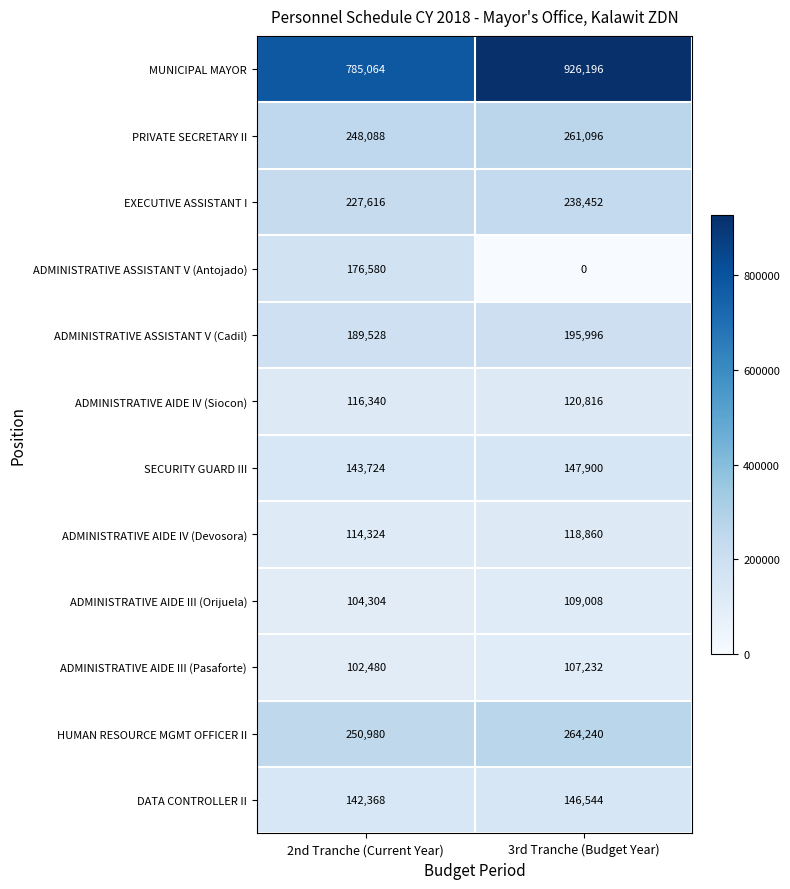

At how many categories does at least one series exceed 430138?

2